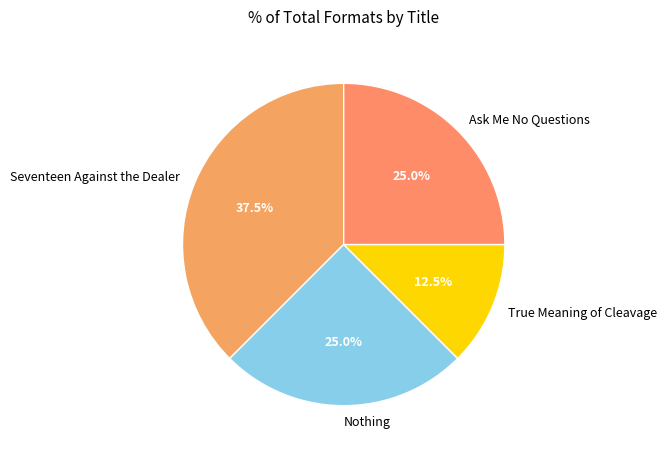

Count the number of slices in the pie.

4